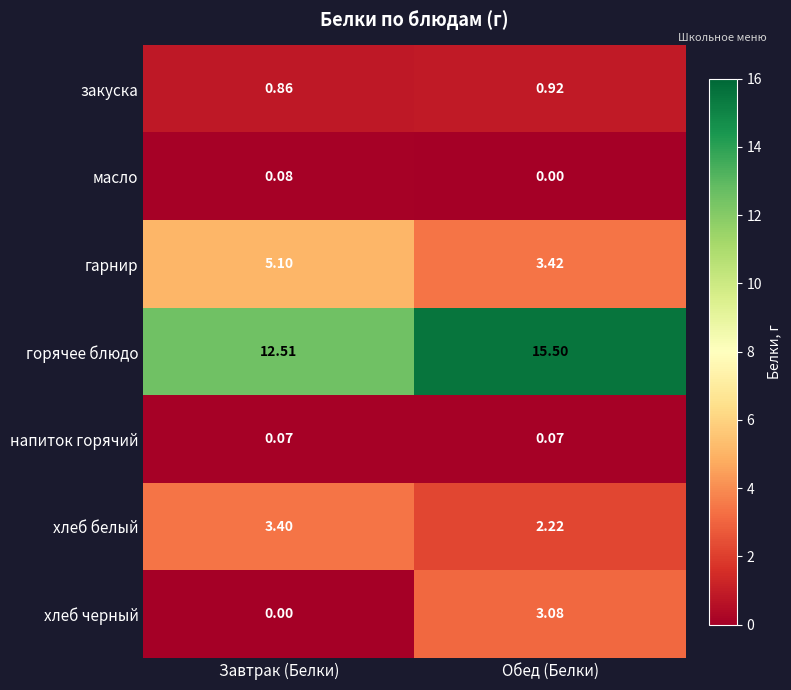

Which category has the lowest value in the масло series?

Обед (Белки)